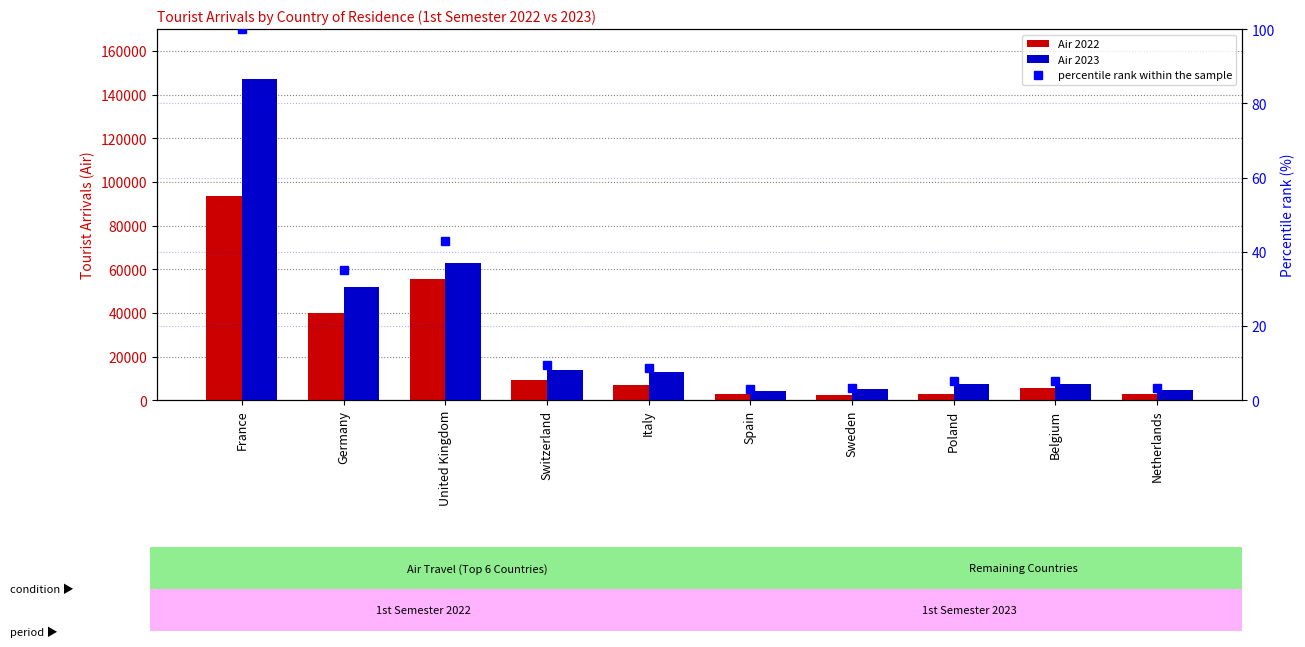

What is the difference between the Air 2022 values at Poland and Italy?

3754.0